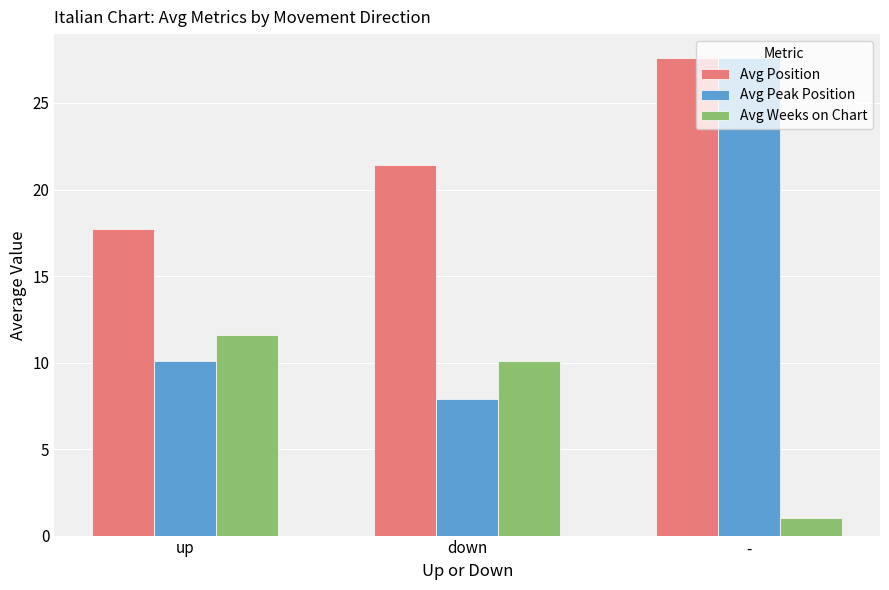

Reading left to right, what are all the values shown in this chart?

Avg Position: 17.7	21.4	27.6
Avg Peak Position: 10.1	7.9	27.6
Avg Weeks on Chart: 11.6	10.1	1.0